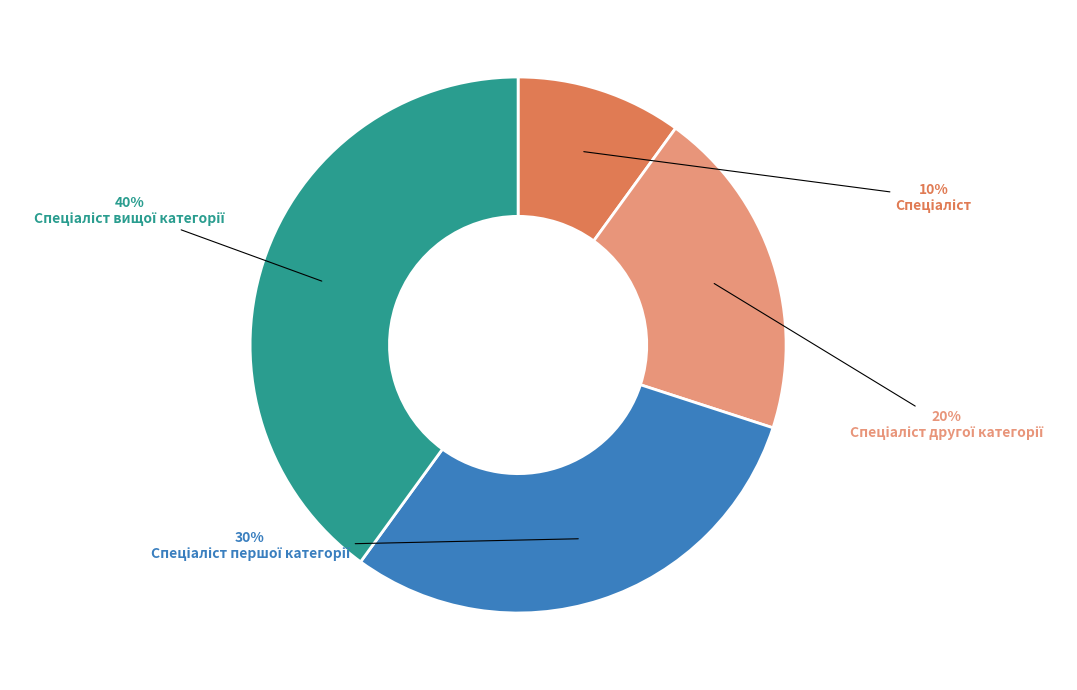

To the nearest percent, what is the average slice percentage?

25%